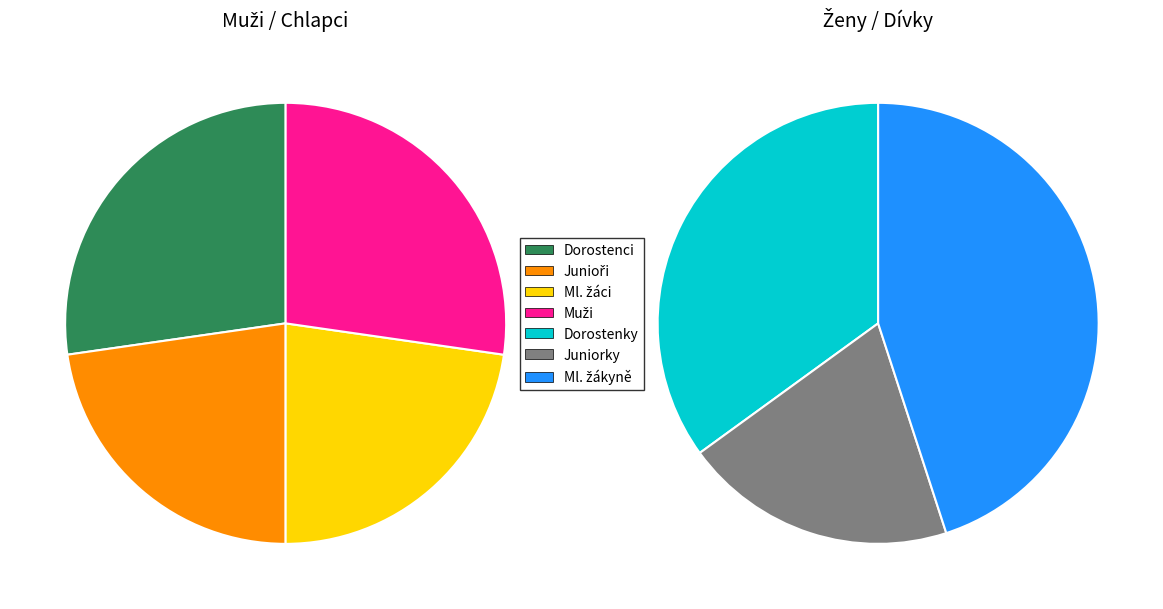

Does Dorostenci represent more than half of the total?

No